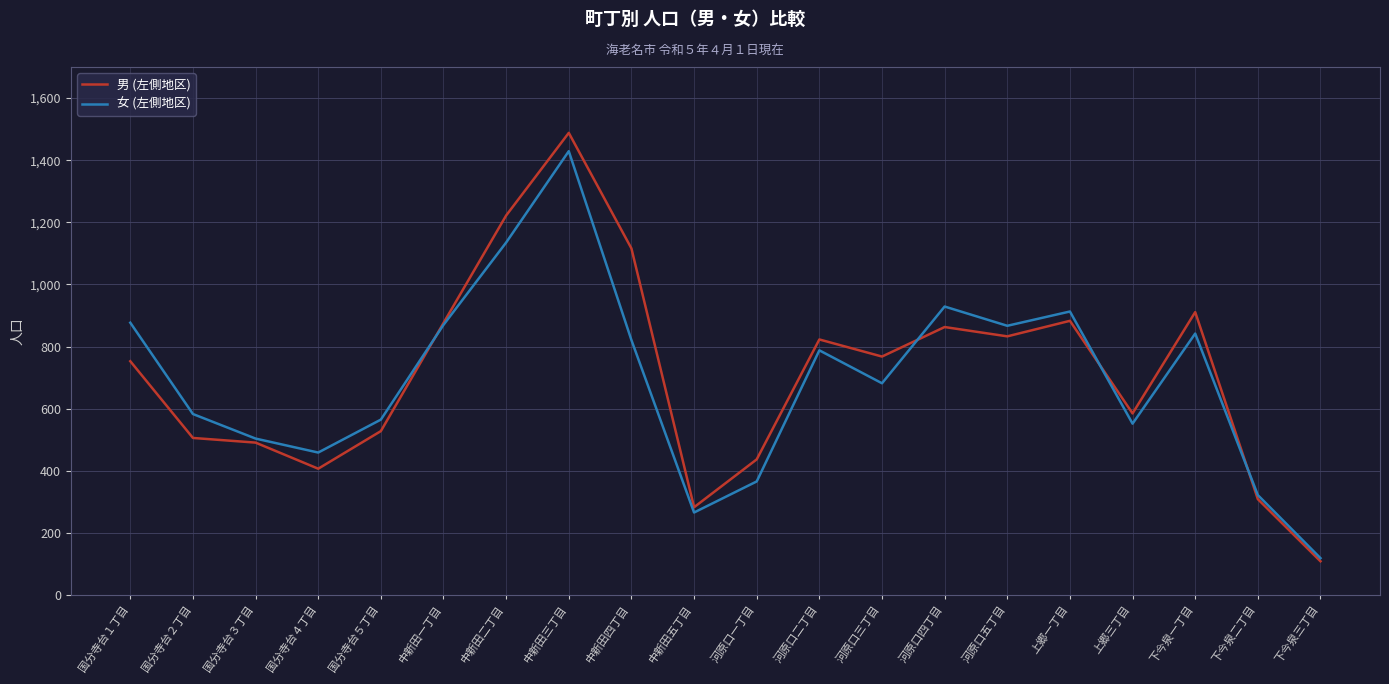

Is the value of 男 (左側地区) at 中新田二丁目 greater than the value of 女 (左側地区) at 上郷一丁目?

Yes